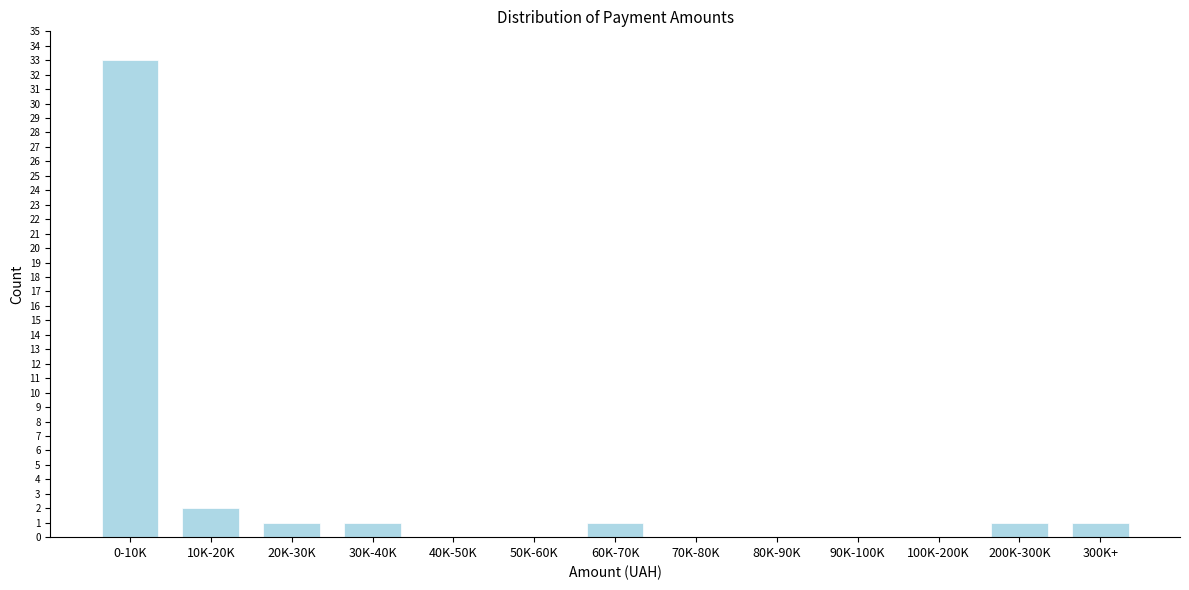

Reading left to right, what are all the values shown in this chart?

0-10K=33	10K-20K=2	20K-30K=1	30K-40K=1	40K-50K=0	50K-60K=0	60K-70K=1	70K-80K=0	80K-90K=0	90K-100K=0	100K-200K=0	200K-300K=1	300K+=1